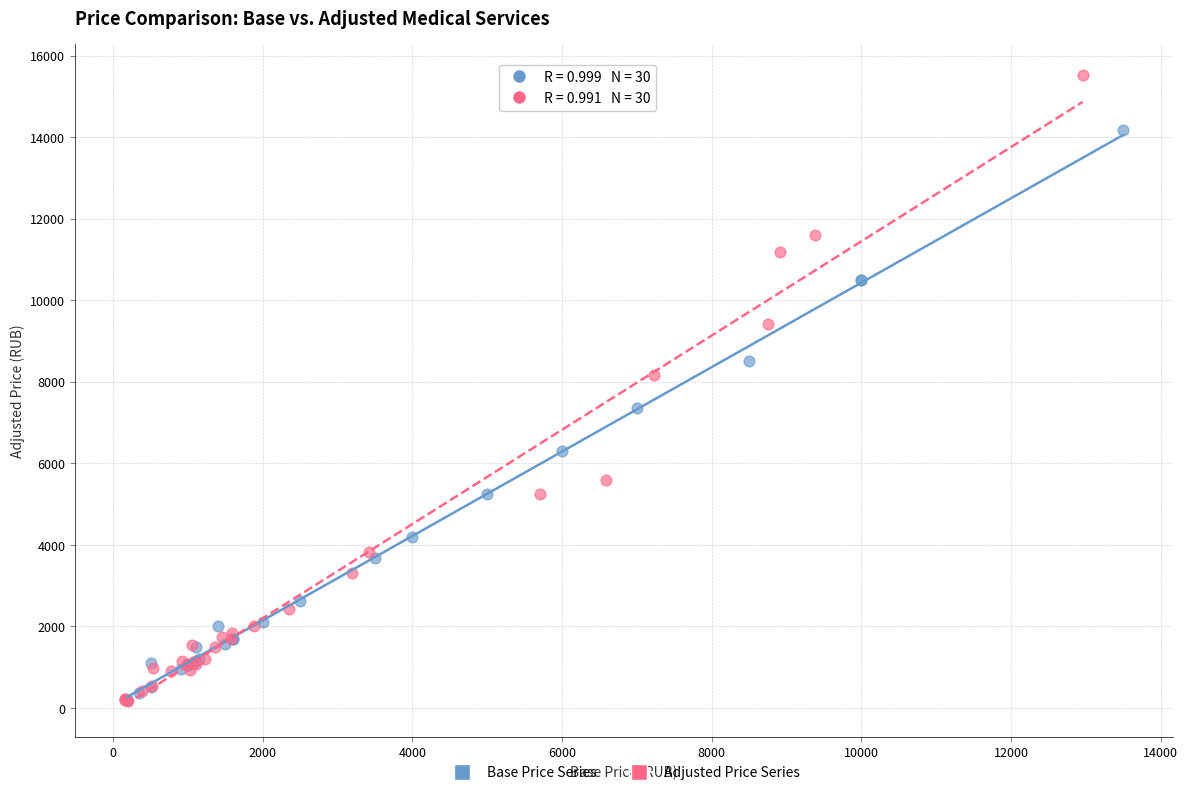

Which series has the widest spread of Y values?

Adjusted Price Series